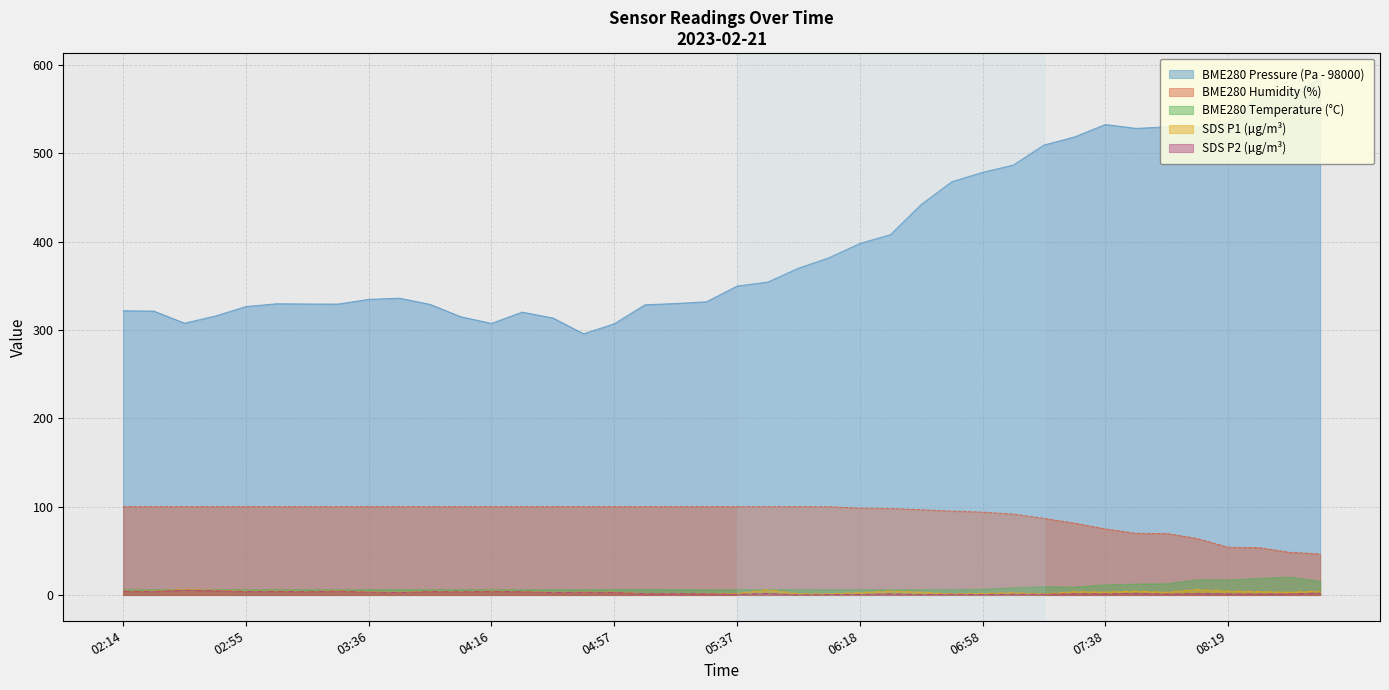

What is the sum of the SDS_P2 values at 02:14 and 04:57?

7.0